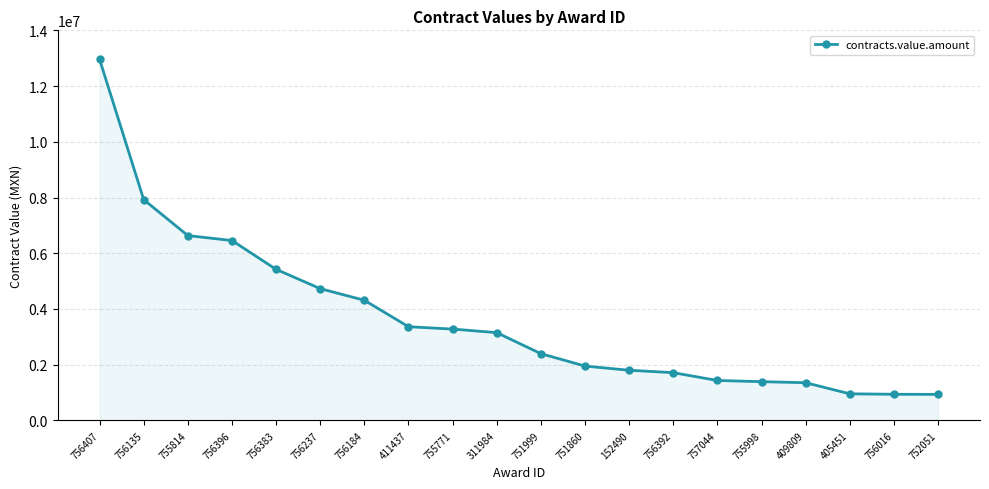

How many lines are shown in the chart?

1